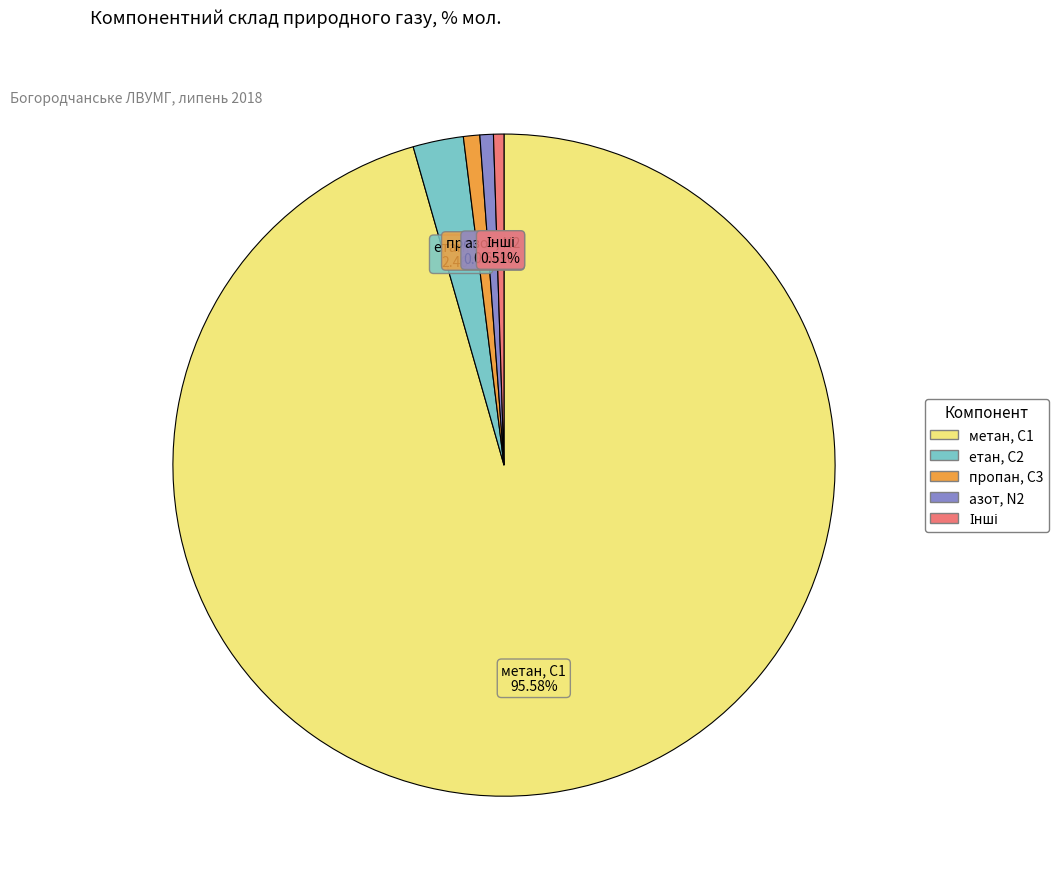

To the nearest percent, what is the average slice percentage?

20%